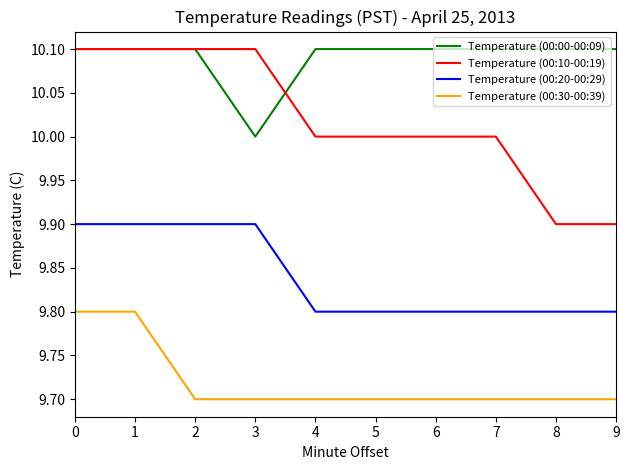

Which series has the widest spread of values?

Temperature (00:10-00:19)